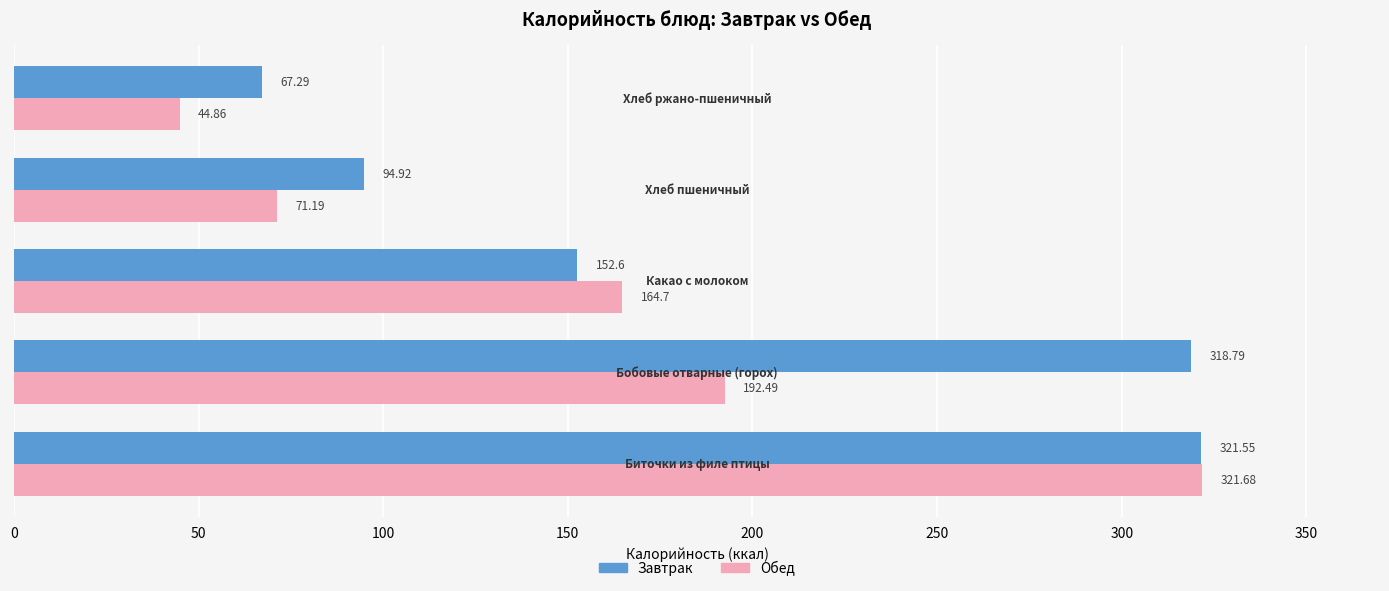

Which series has the widest spread of values?

Обед